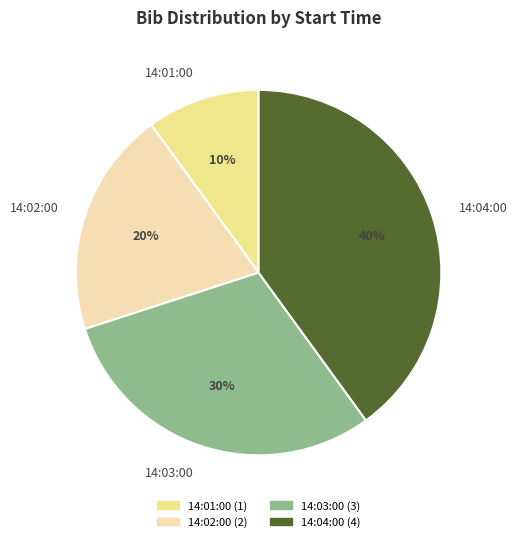

What percentage is the 14:04:00 slice, to the nearest percent?

40%